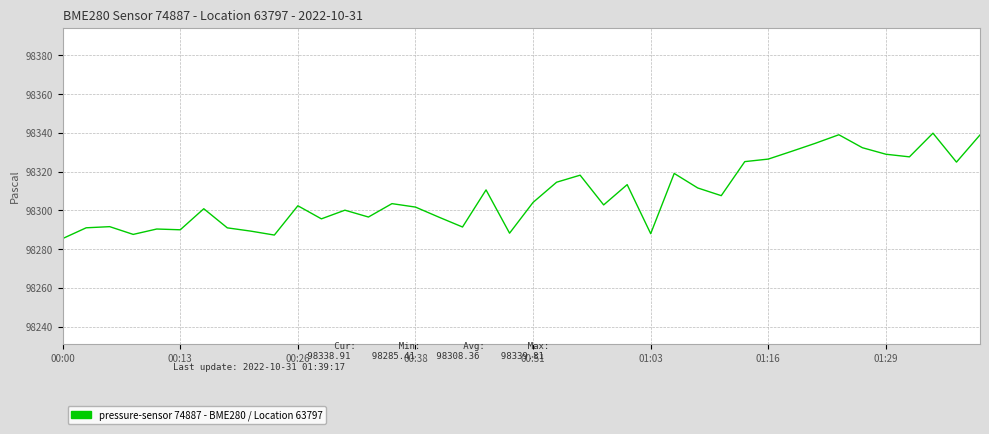

What is the difference between the maximum and minimum values?

54.4